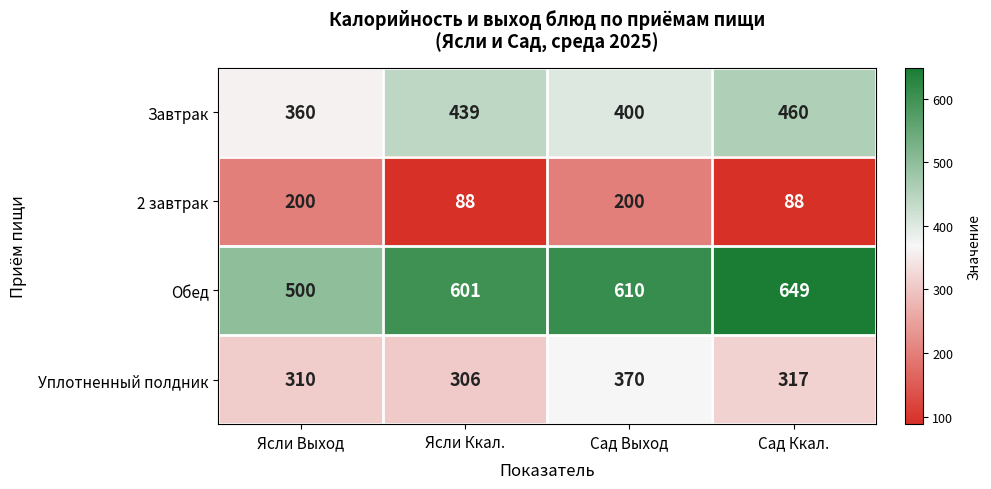

Reading left to right, extract all data points from this chart.

Завтрак: Ясли Выход=360	Ясли Ккал.=439	Сад Выход=400	Сад Ккал.=460
2 завтрак: Ясли Выход=200	Ясли Ккал.=88	Сад Выход=200	Сад Ккал.=88
Обед: Ясли Выход=500	Ясли Ккал.=601	Сад Выход=610	Сад Ккал.=649
Уплотненный полдник: Ясли Выход=310	Ясли Ккал.=306	Сад Выход=370	Сад Ккал.=317